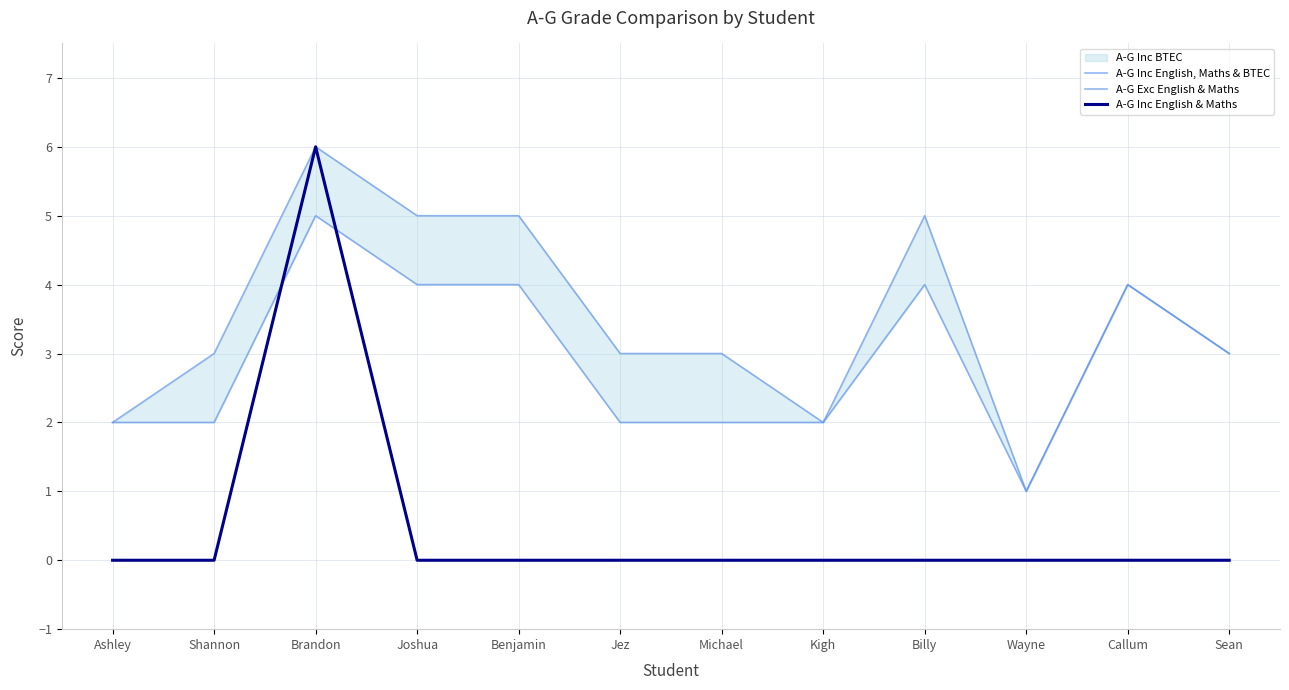

At which category is the sum across all series the highest?

Brandon